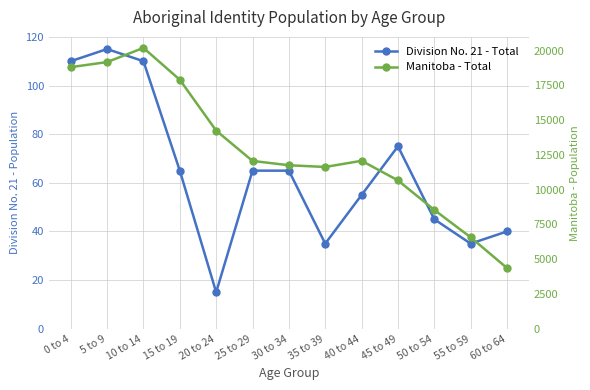

The value of Division No. 21 - Total at 10 to 14 is 57. True or false?

False